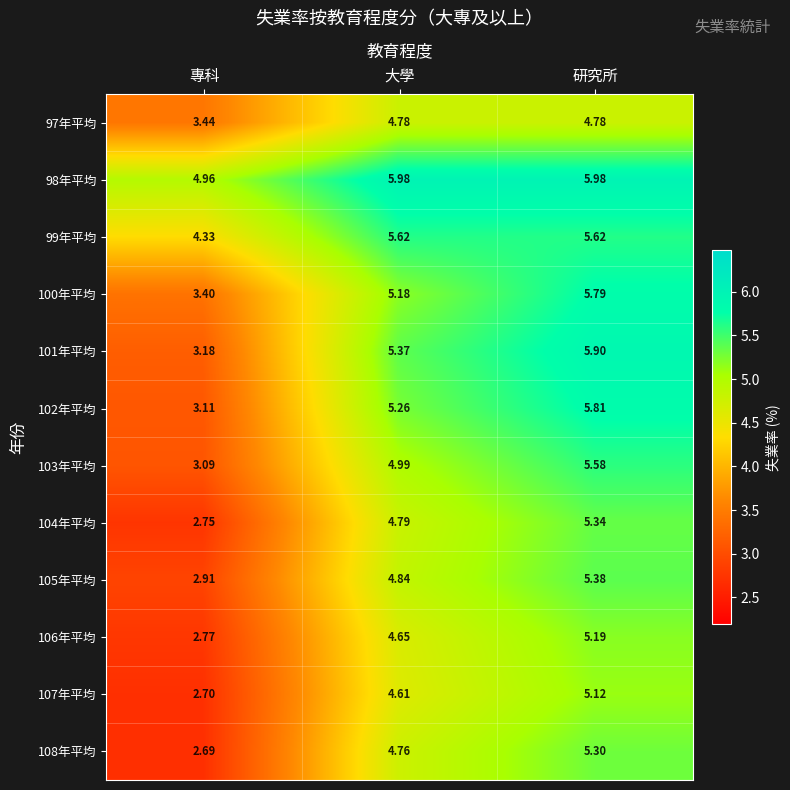

At which category is the sum across all series the highest?

研究所